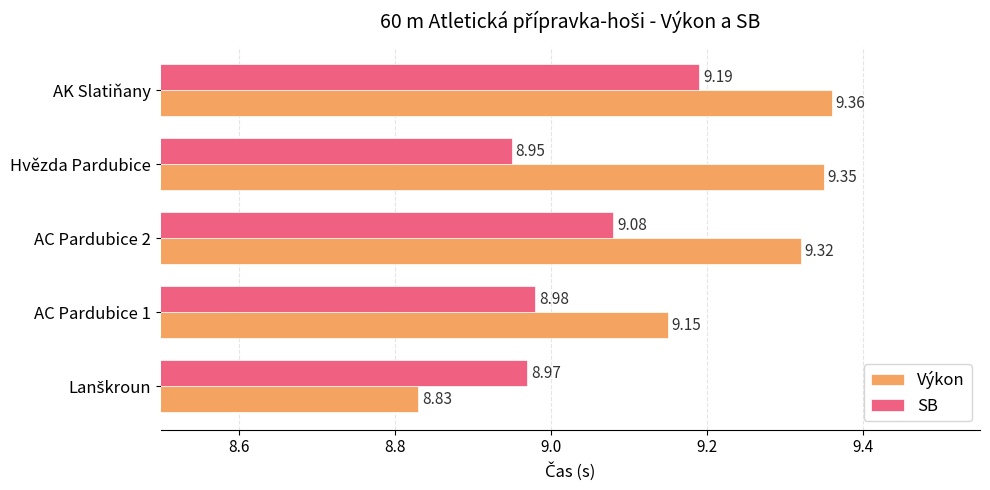

At which label is Výkon closest to 9?

AC Pardubice 1